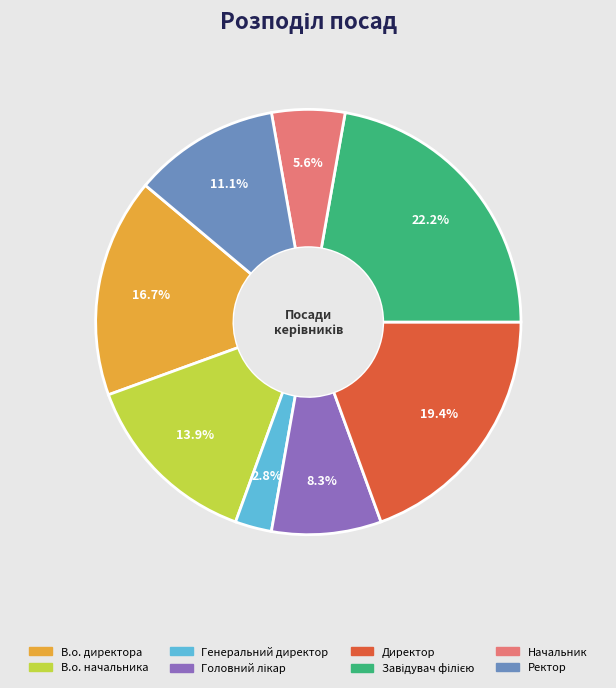

What is the ratio of the value at Начальник to the value at В.о. директора?

0.3